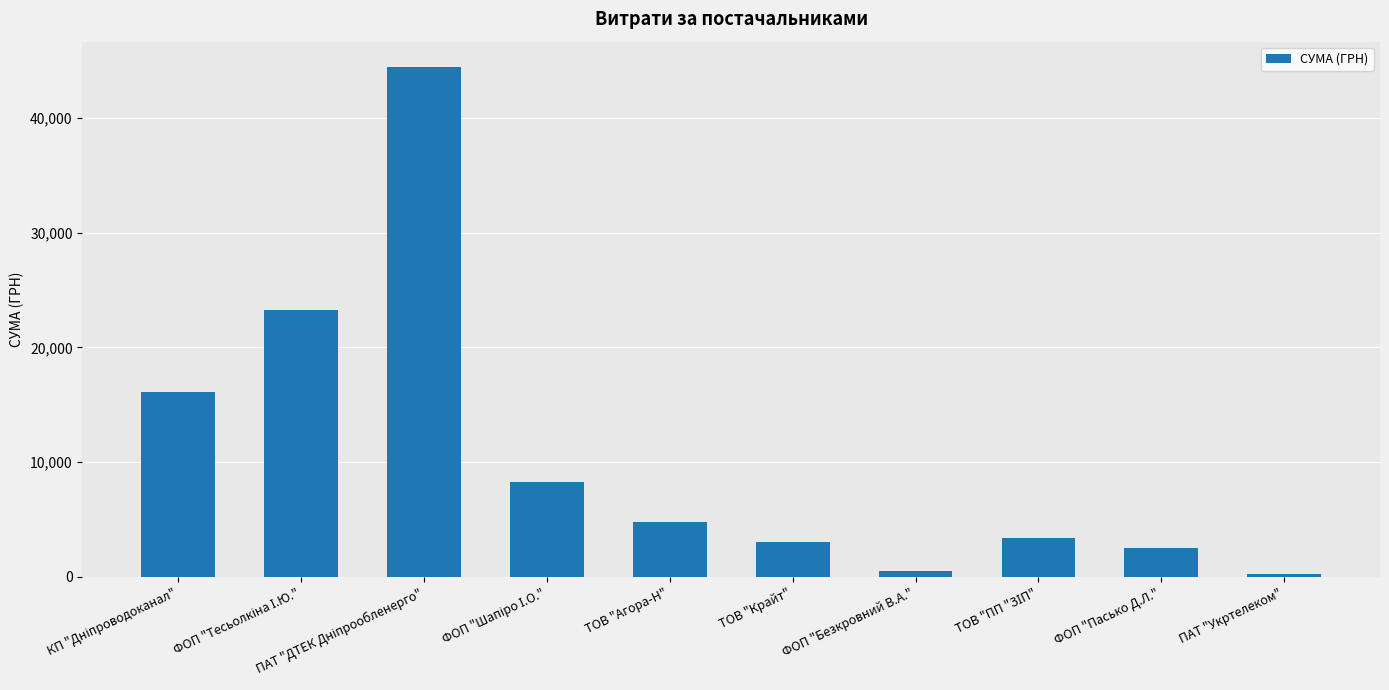

What is the label of the 2nd bar from the right?

ФОП "Пасько Д.Л."